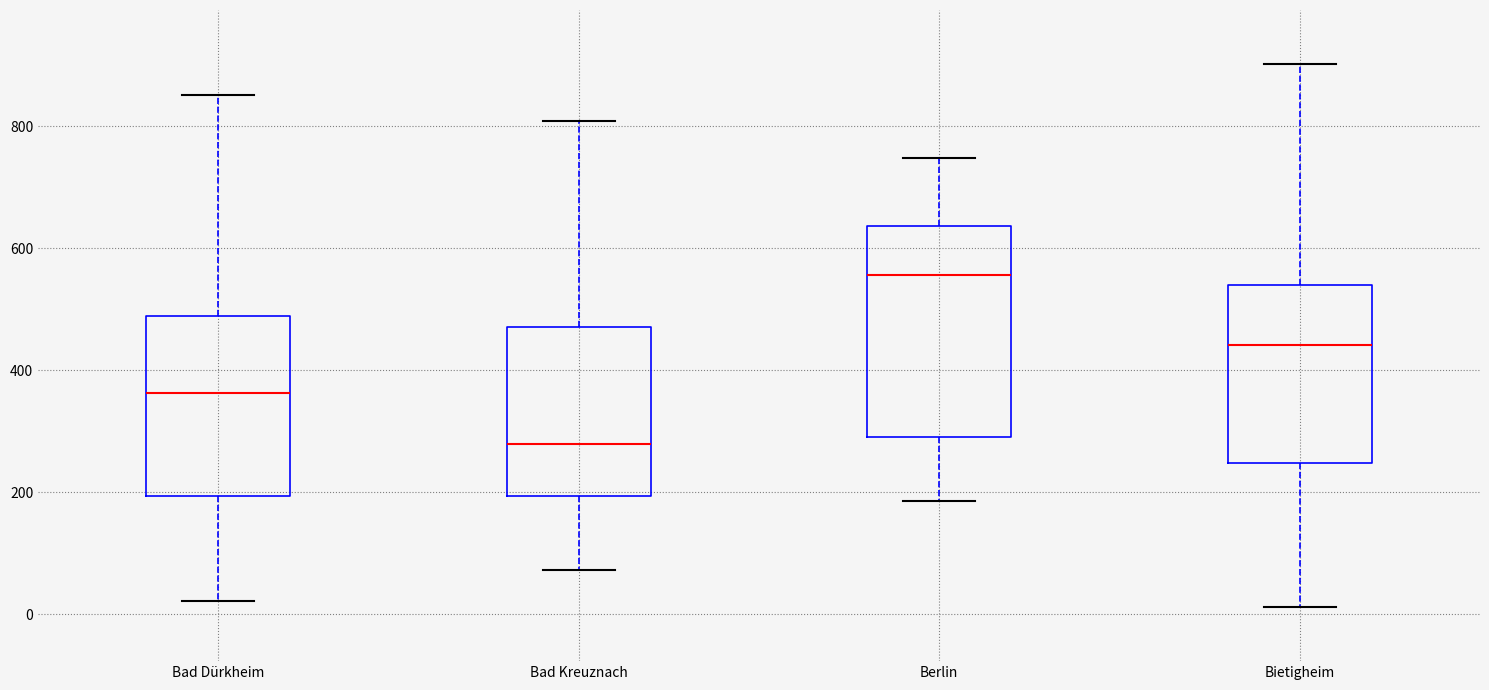

Reading left to right, read every box against the y-axis: the position of its median line, the range the box covers, and the ends of its whiskers. The values are not printed on the chart, so give them approximately, as read against the axis.

Bad Dürkheim: median 360, box 200 to 480, whiskers 20 to 860
Bad Kreuznach: median 280, box 200 to 480, whiskers 80 to 800
Berlin: median 560, box 300 to 640, whiskers 180 to 740
Bietigheim: median 440, box 240 to 540, whiskers 20 to 900